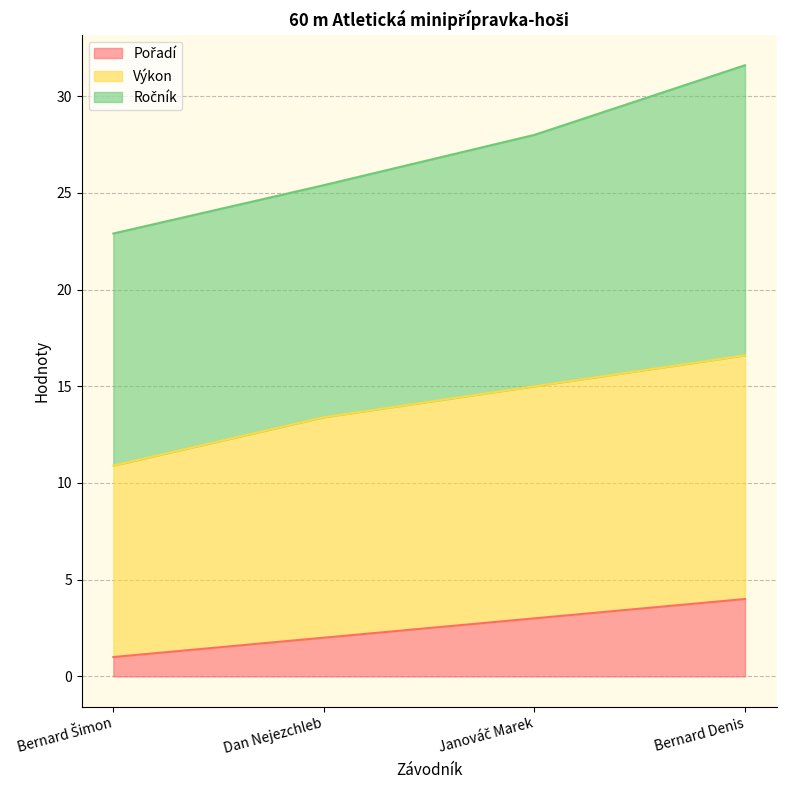

True or false: Výkon and Pořadí cross at least once.

False